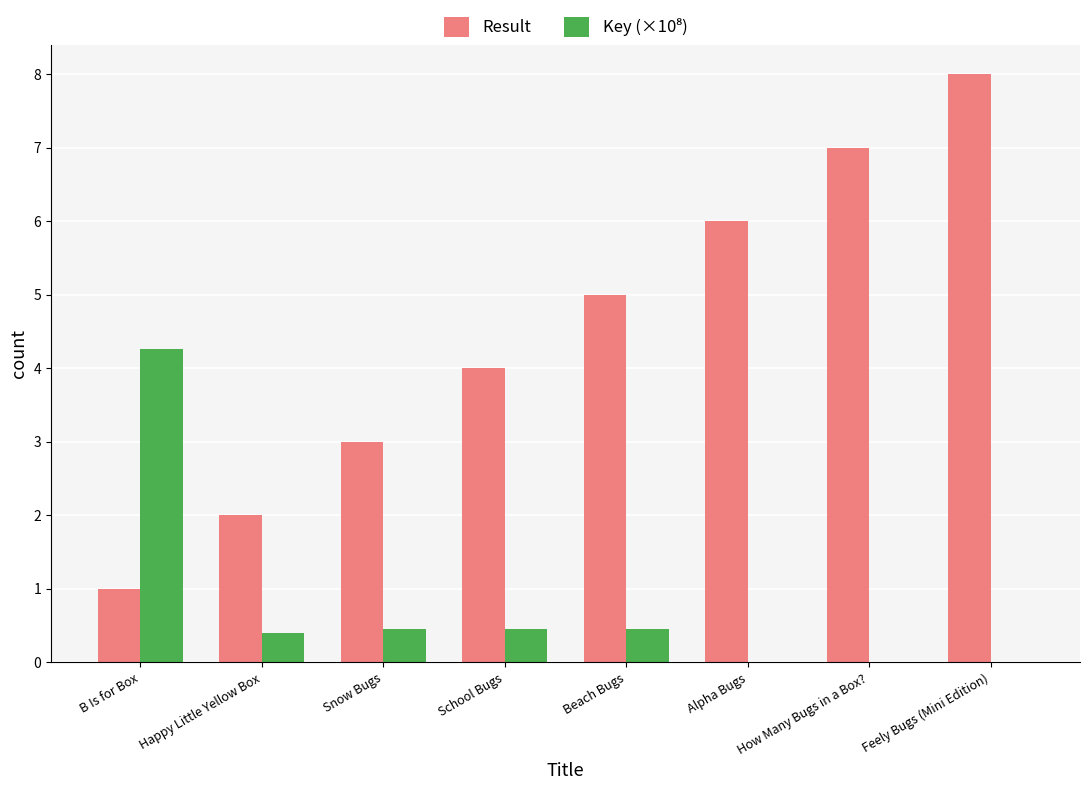

True or false: Result has a value of 5.0 at Beach Bugs.

True